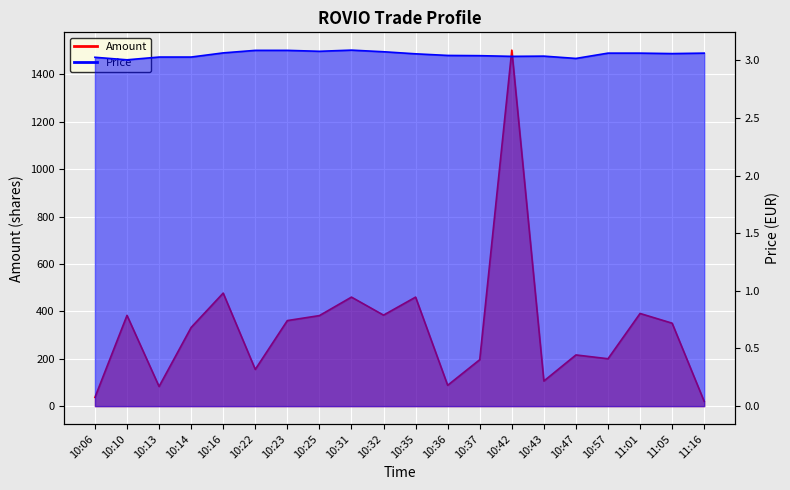

Where is Price nearest to the value 3?

10:10